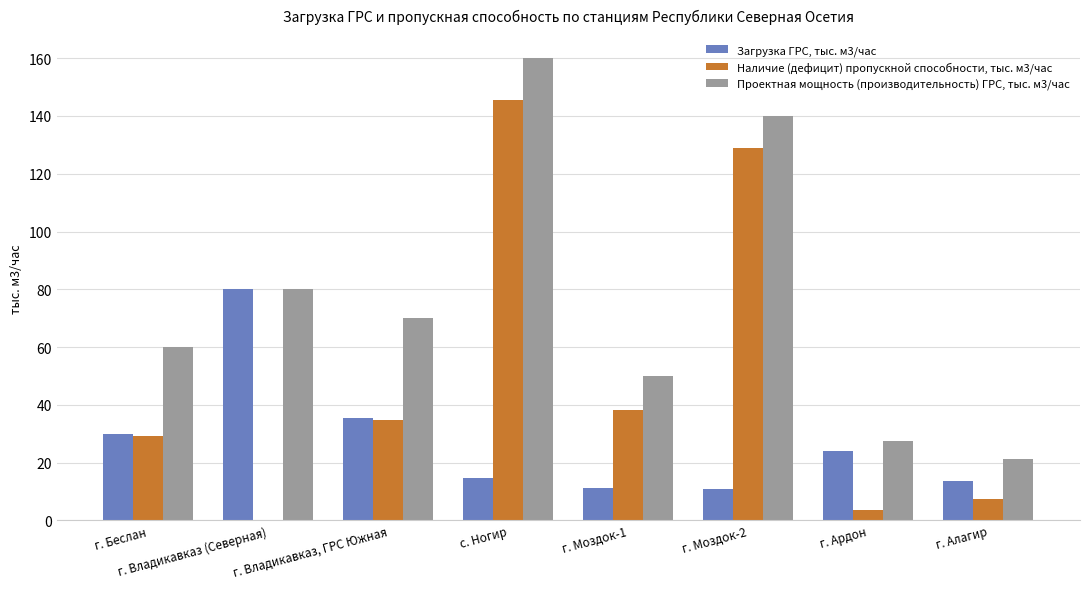

What are all the series names shown in the legend?

Загрузка ГРС, тыс. м3/час, Наличие (дефицит) пропускной способности, тыс. м3/час, Проектная мощность (производительность) ГРС, тыс. м3/час